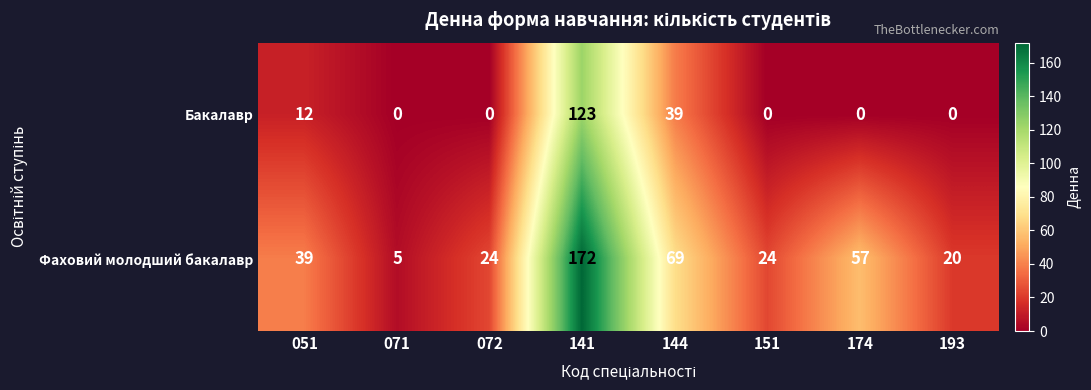

At how many categories does at least one series exceed 127?

1